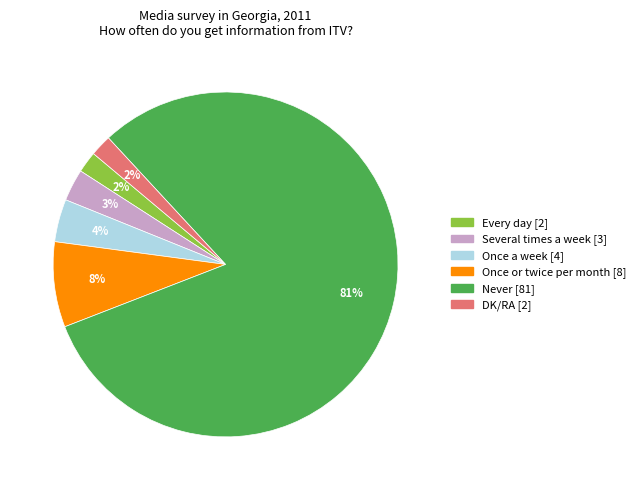

True or false: Once a week accounts for 16% of the total.

False